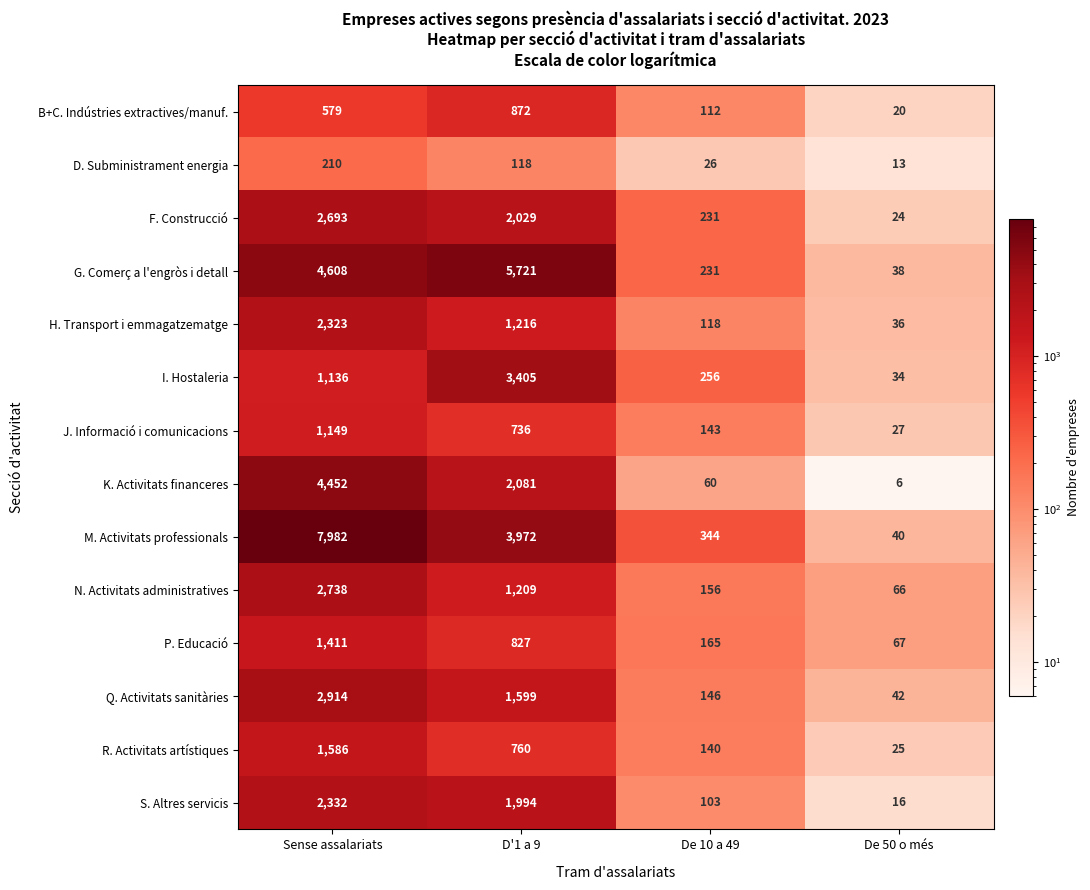

What is the total value across all series at De 50 o més?

454